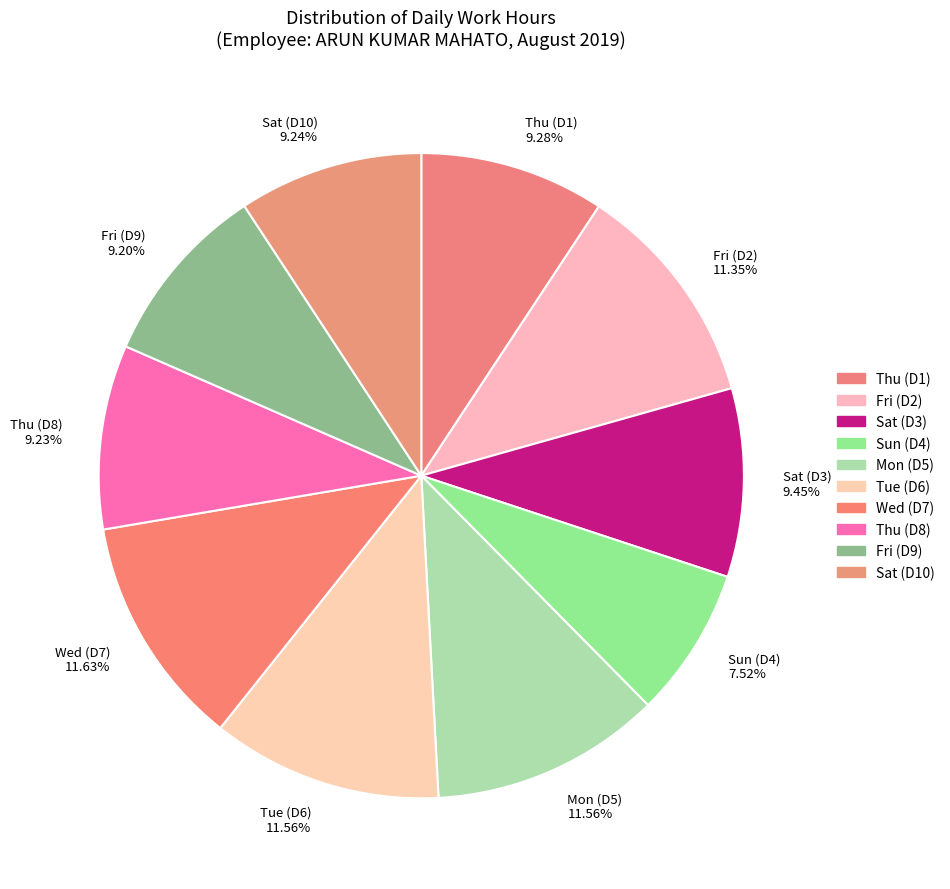

Is Thu (D1) 9.28% the majority of the pie?

No